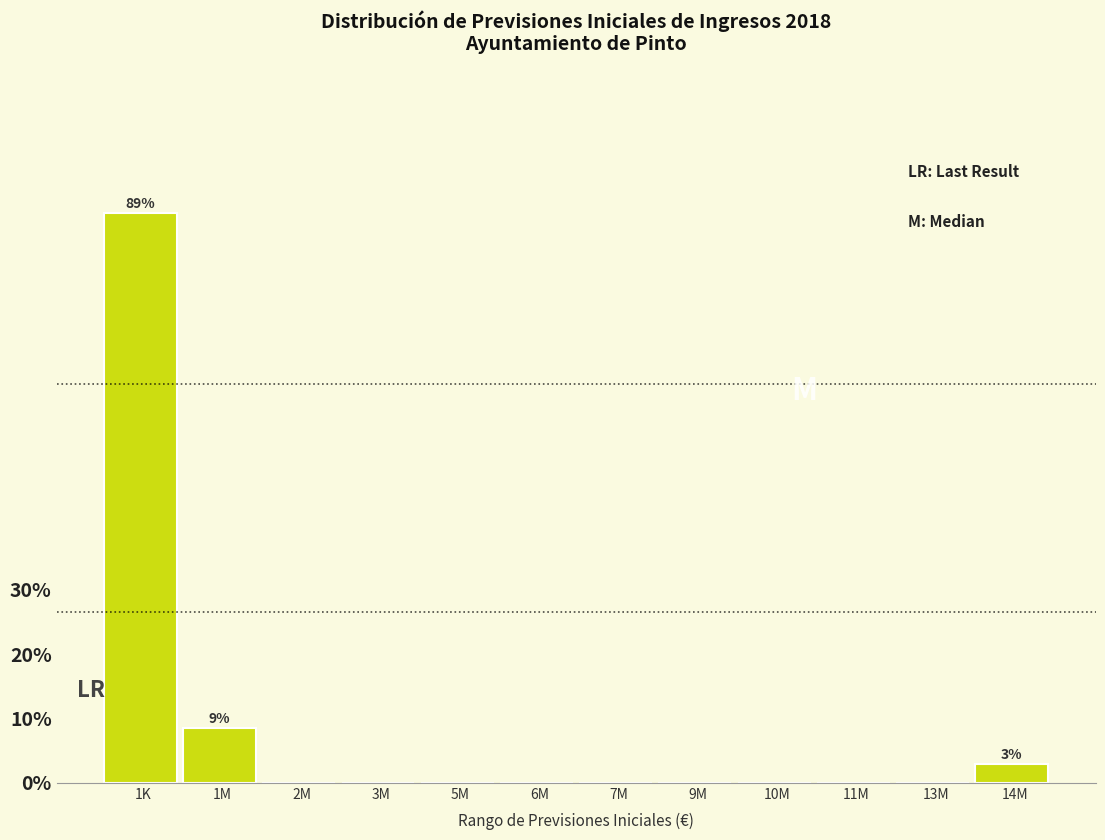

Reading left to right, list all the values displayed in this chart.

1K=88.6	1M=8.6	2M=0.0	3M=0.0	5M=0.0	6M=0.0	7M=0.0	9M=0.0	10M=0.0	11M=0.0	13M=0.0	14M=2.9